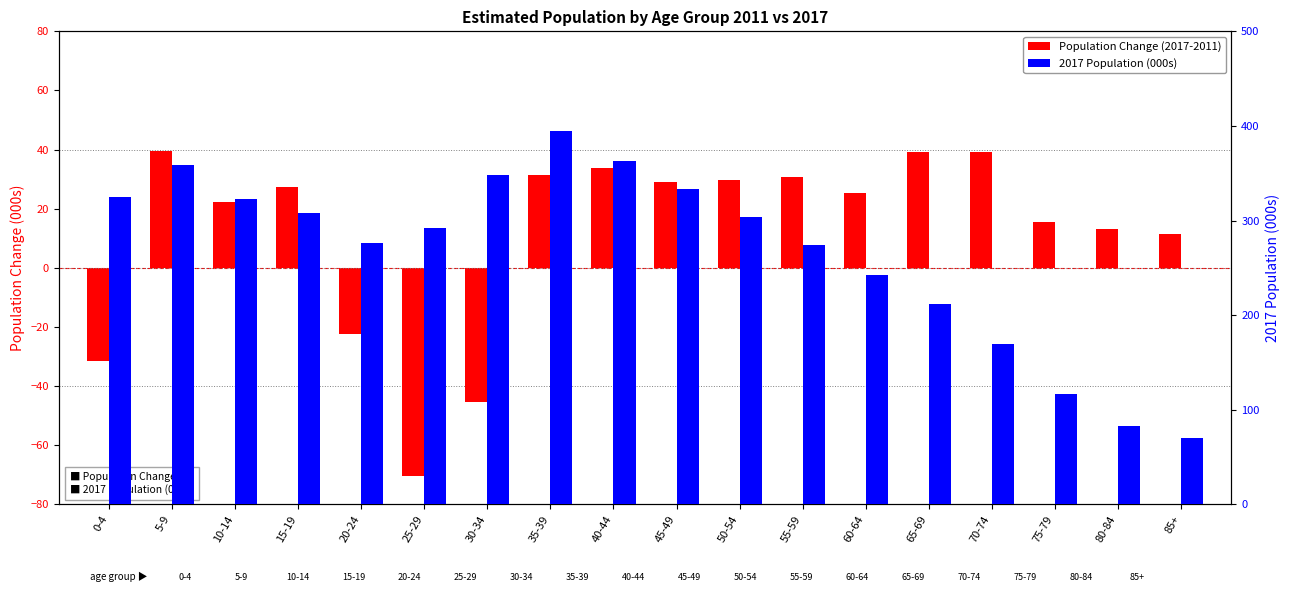

What is the difference between the highest and lowest values at 60-64?

217.1